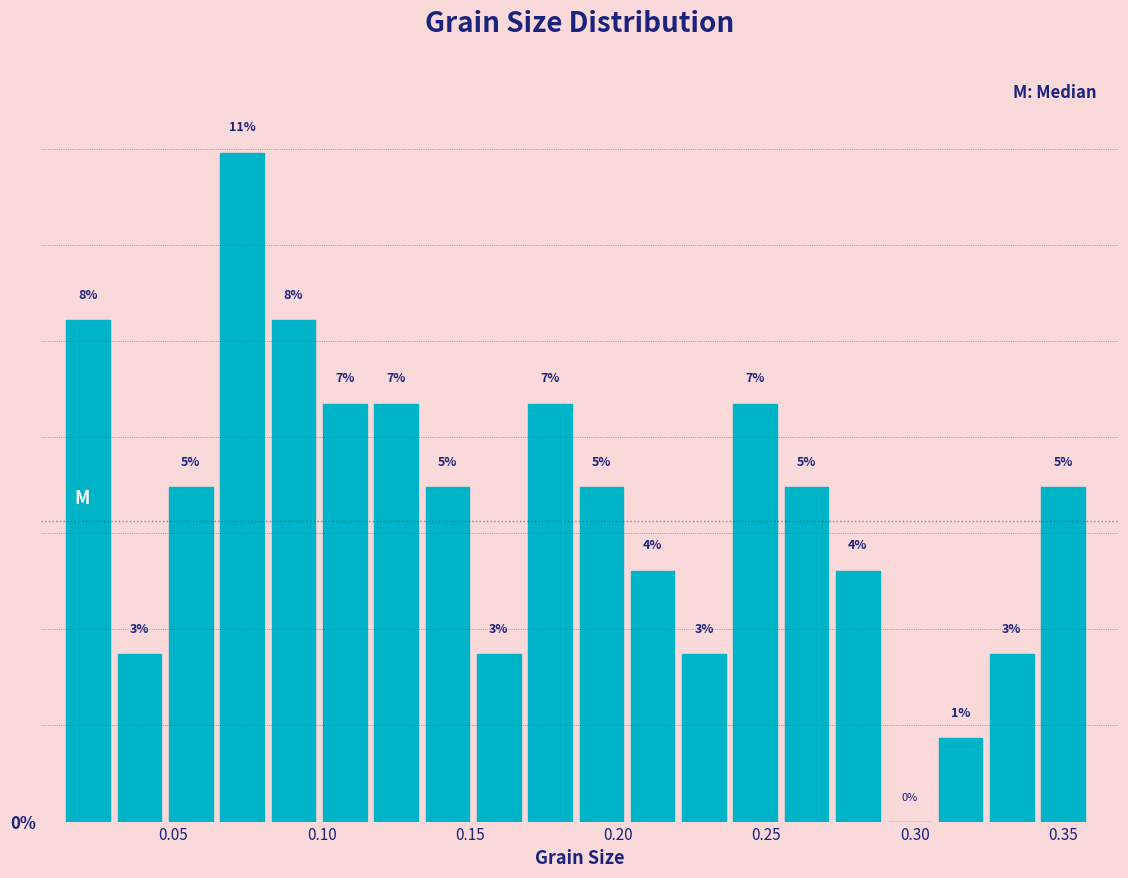

Read against the x-axis, roughly where is the centre of the tallest bar?

0.075